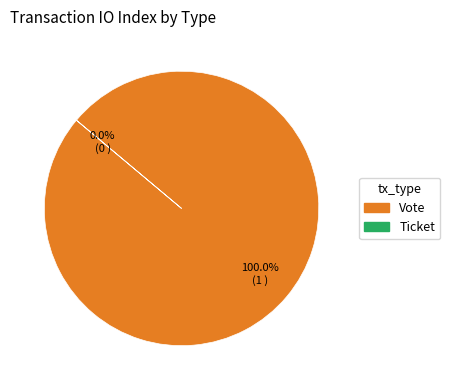

Is it true that Ticket is 0% of the pie?

True